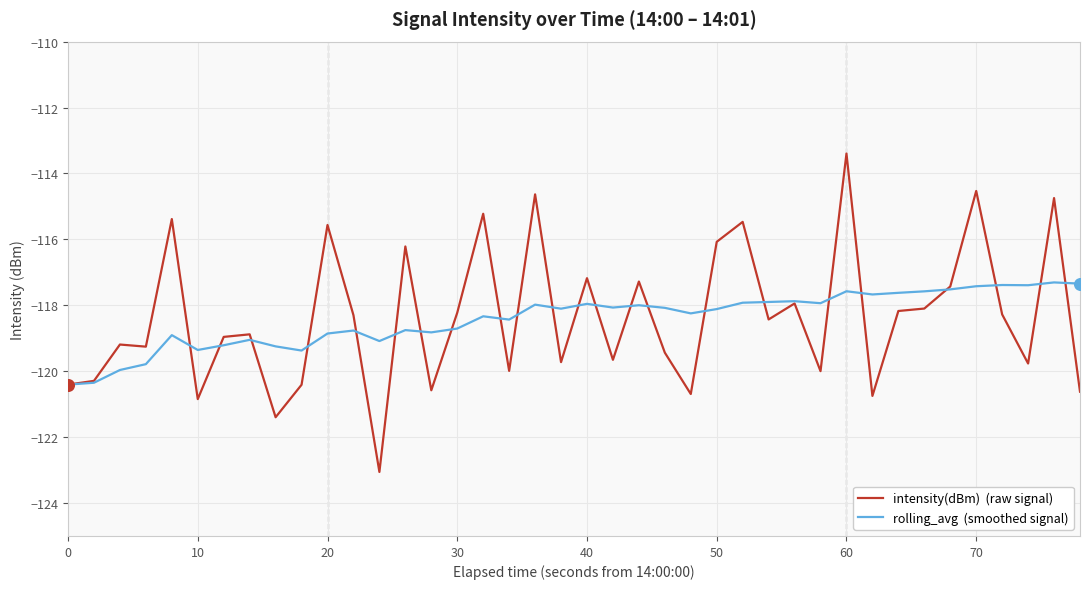

What is the greatest value displayed?

-113.4